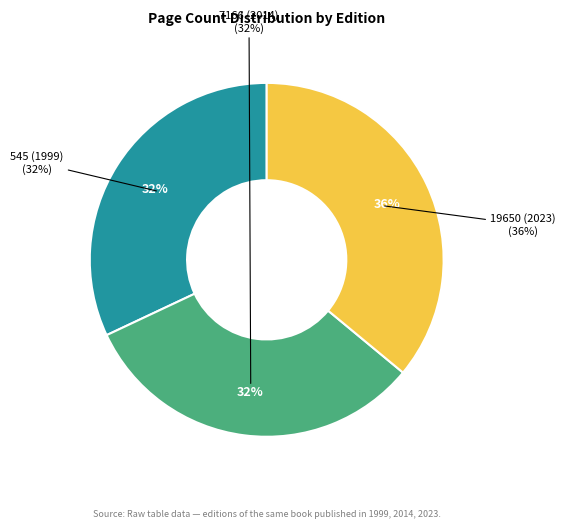

Count the number of slices in the pie.

3